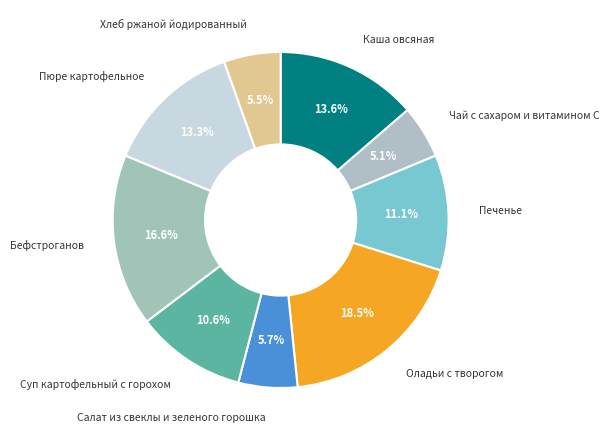

What percentage do Салат из свеклы и зеленого горошка and Чай с сахаром и витамином С together represent?

10.8%